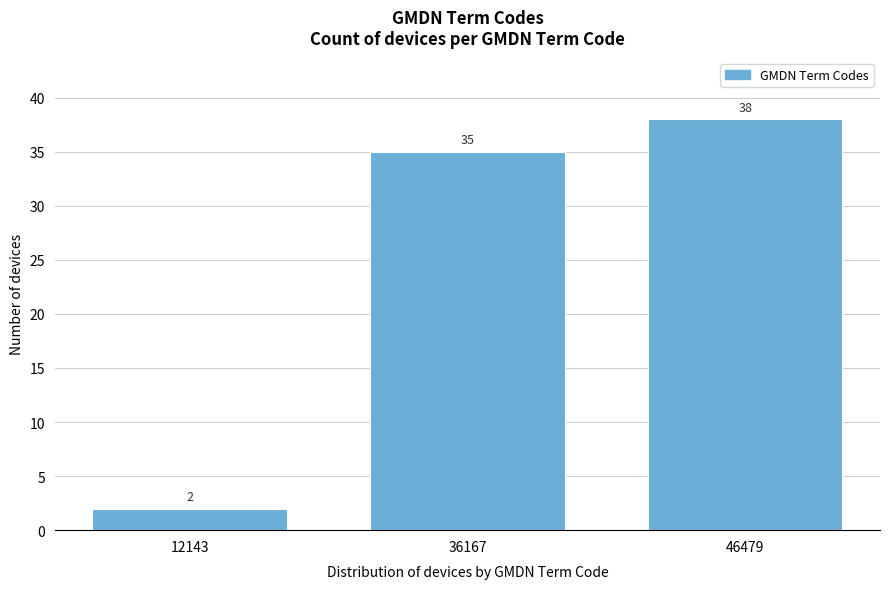

Reading left to right, extract all data points from this chart.

12143=2	36167=35	46479=38